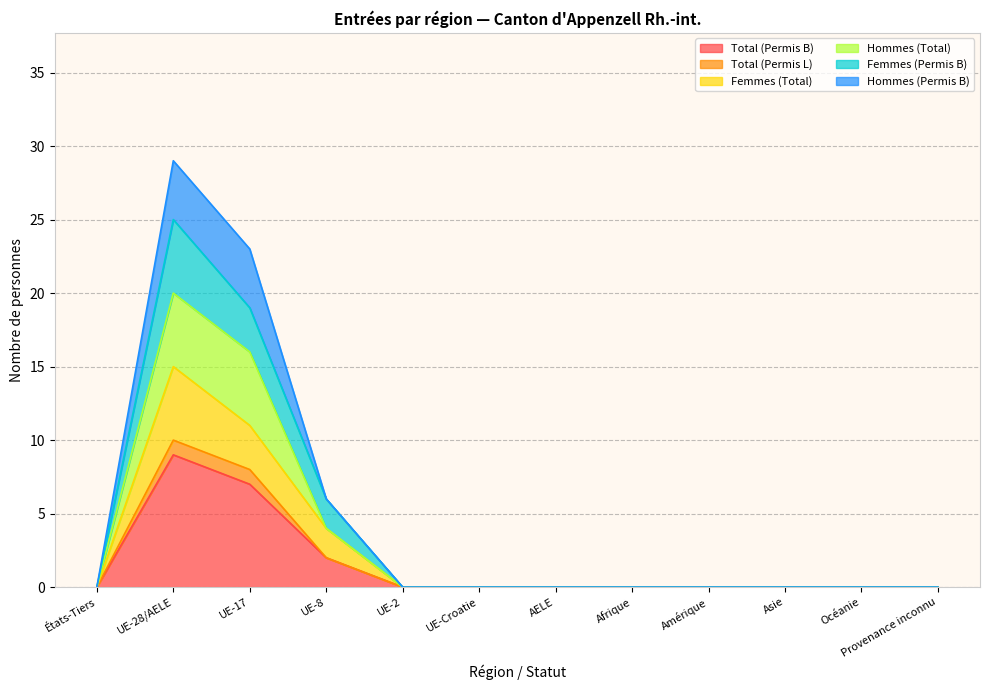

At which category is the sum across all series the highest?

UE-28/AELE